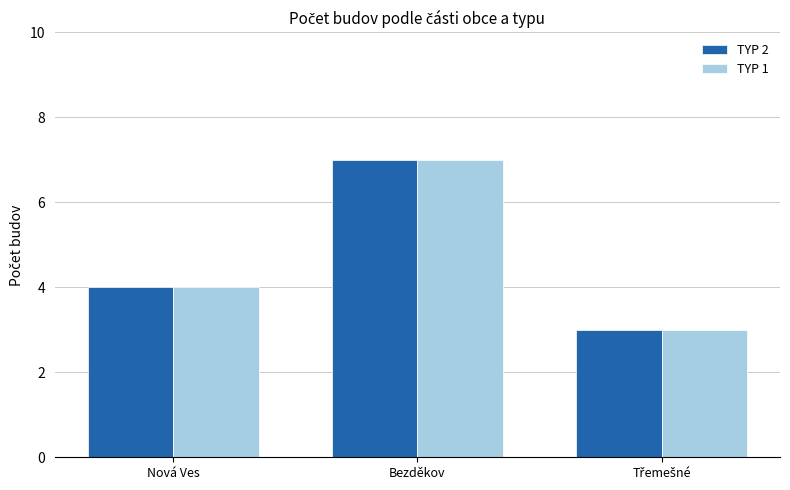

What is the difference between the maximum and second lowest values in the TYP 2 series?

3